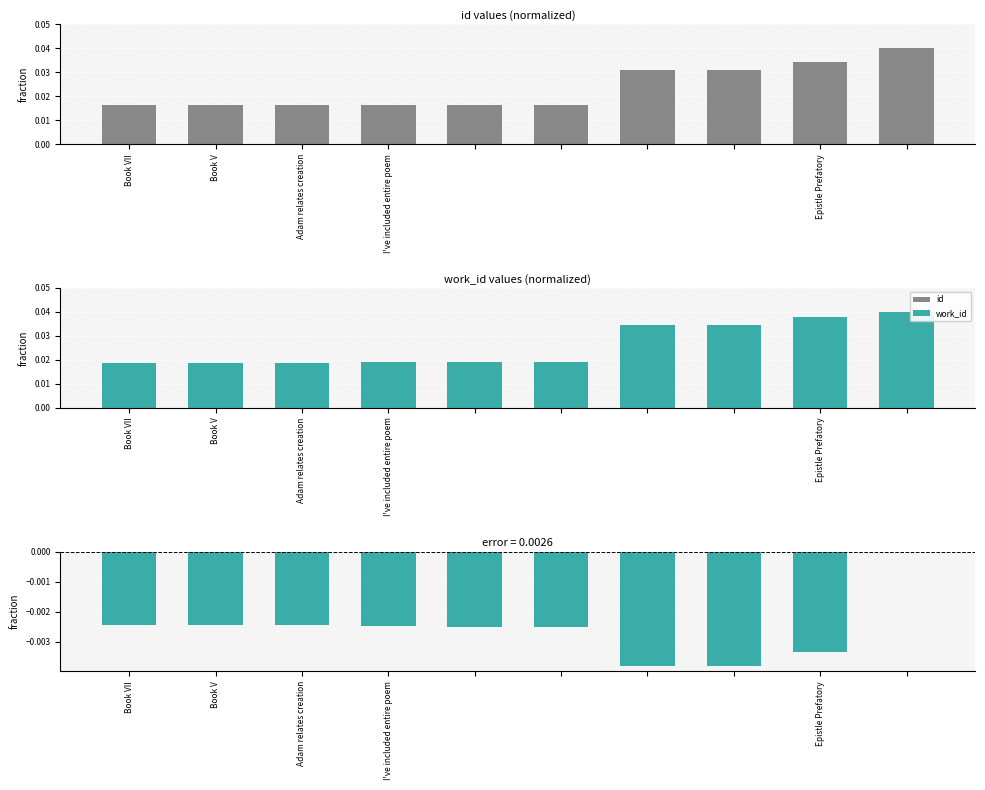

Between 5 and 8, which is larger?

8